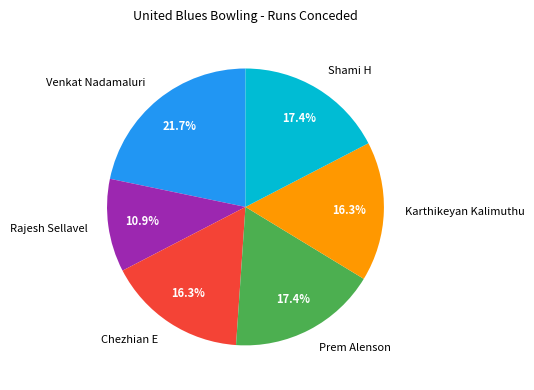

Which has a higher value, Shami H or Rajesh Sellavel?

Shami H